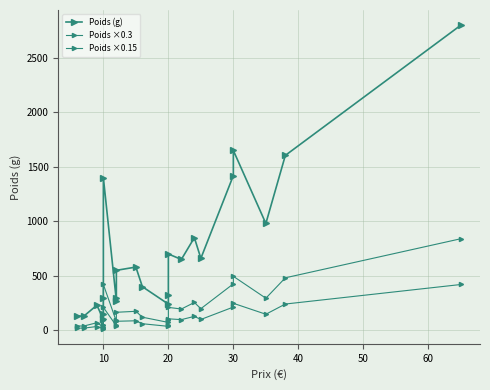

True or false: Poids ×0.3 and Poids (g) cross at least once.

False